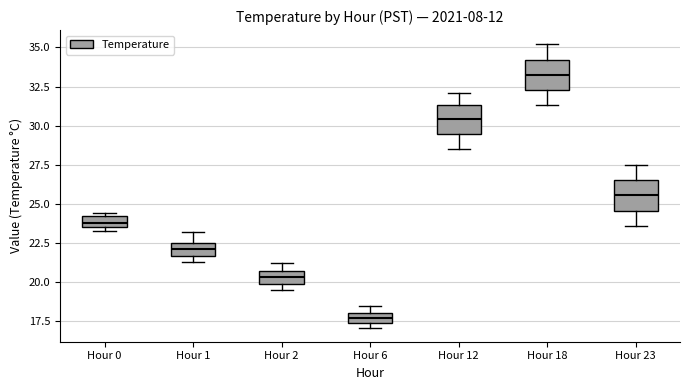

Which box's median line is the lowest?

Hour 6